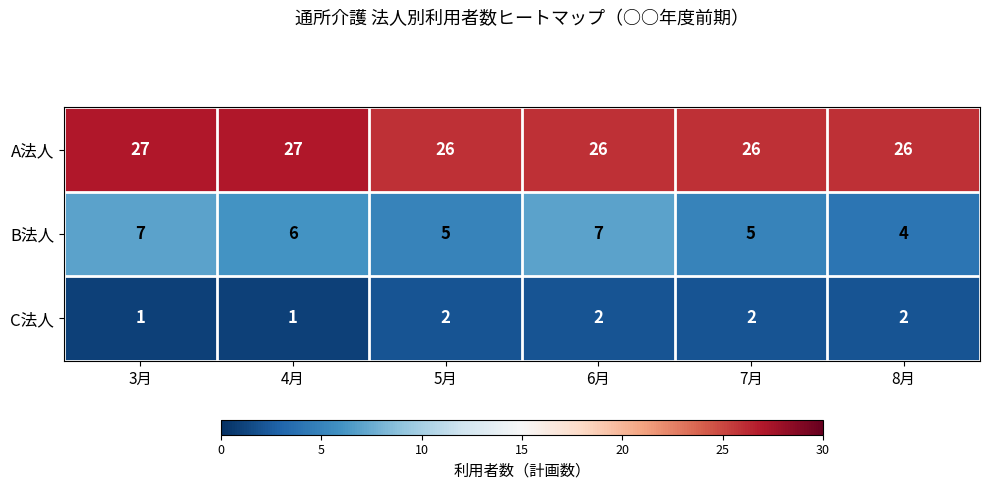

What is the average value of the A法人 series?

26